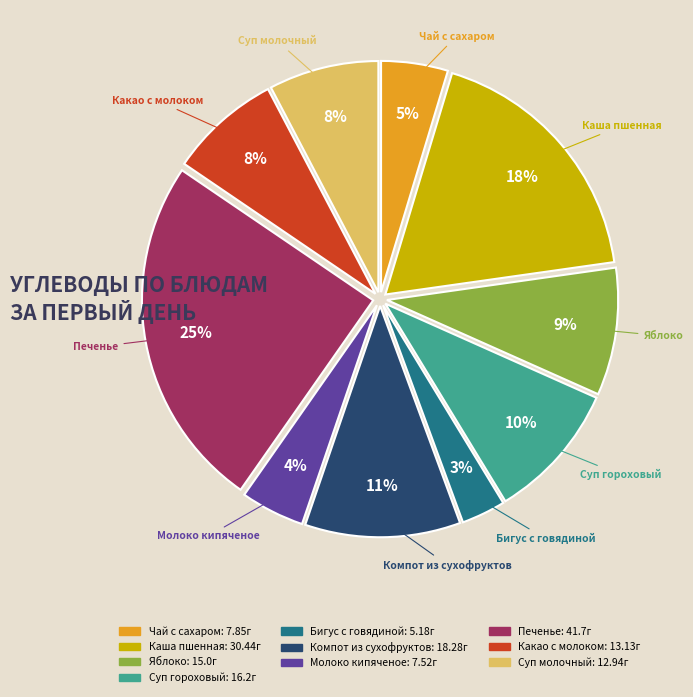

How many segments does this pie chart have?

10